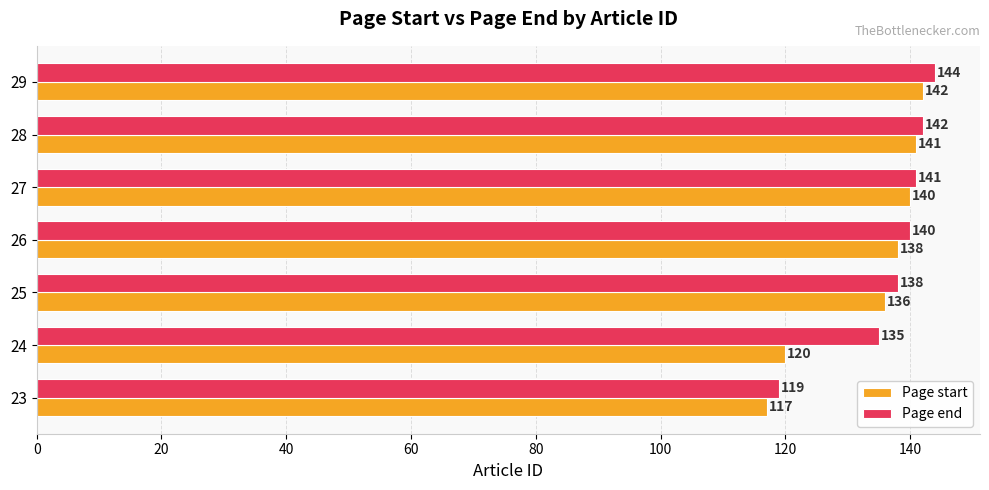

At which label is Page end closest to 131?

24